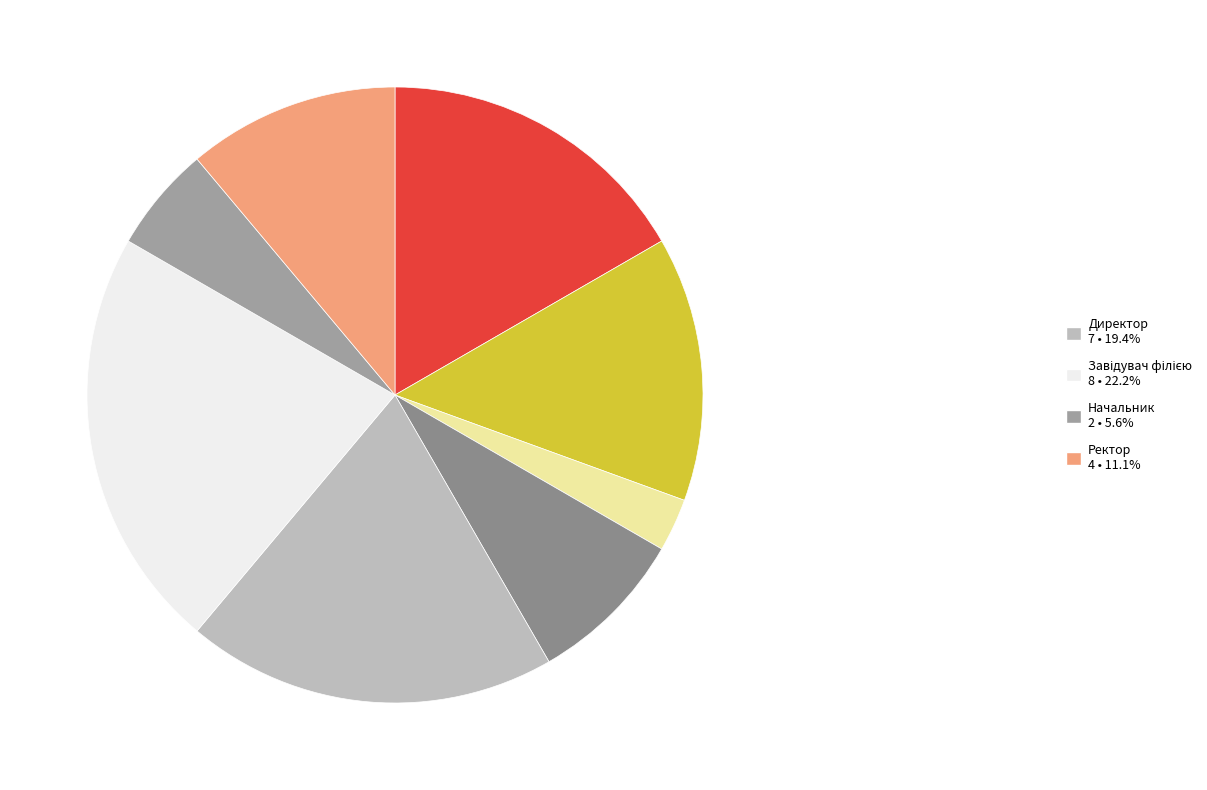

Count the number of slices in the pie.

8